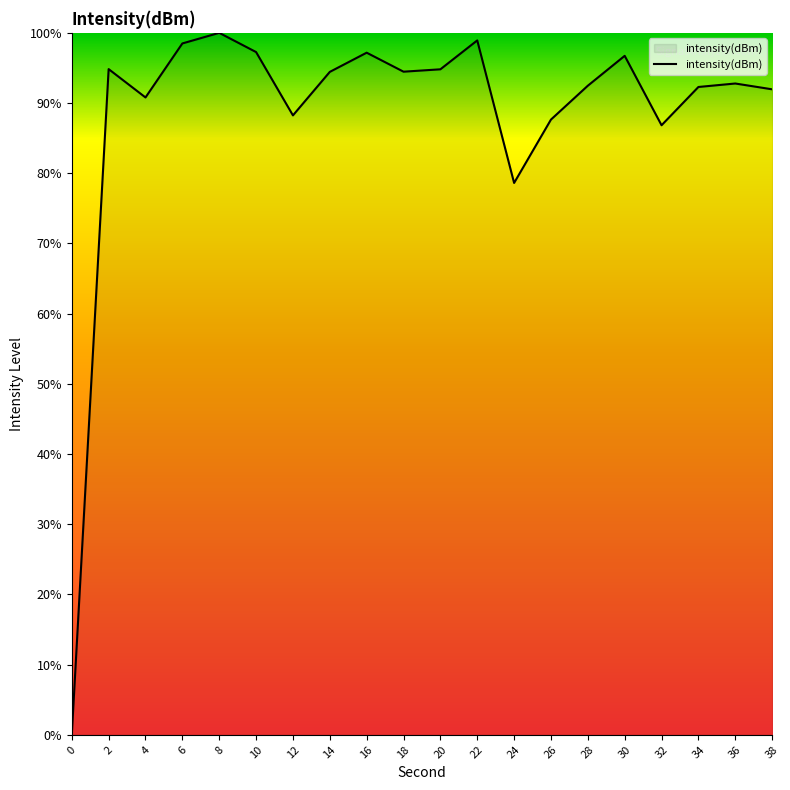

Where is the first local minimum?

4